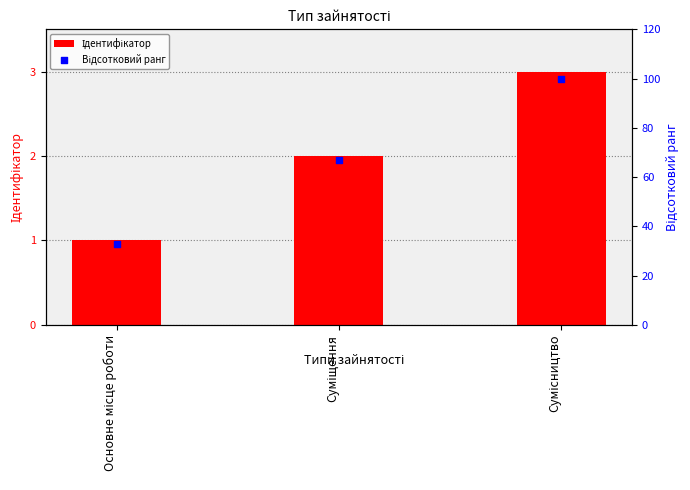

Which series contains the highest Y value?

Відсотковий ранг